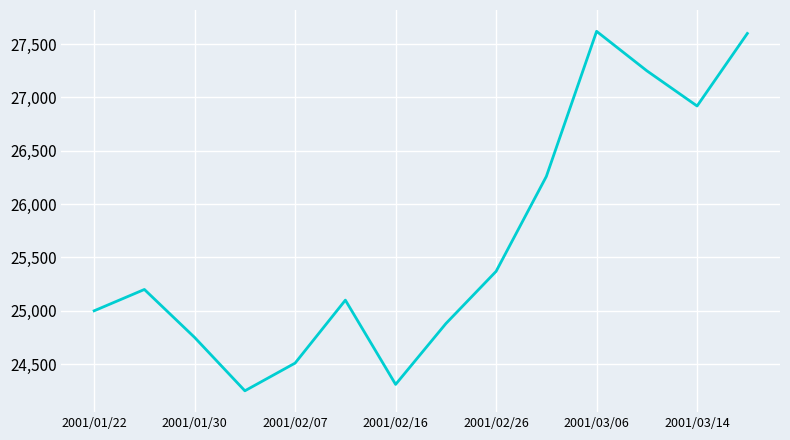

What is the smallest value displayed?

24250